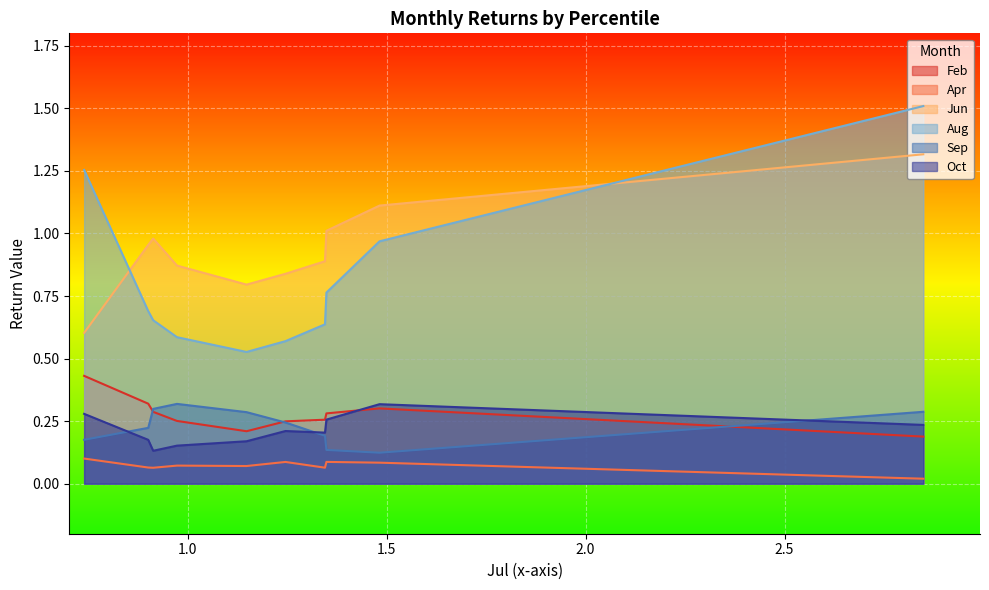

How many lines are shown in the chart?

6